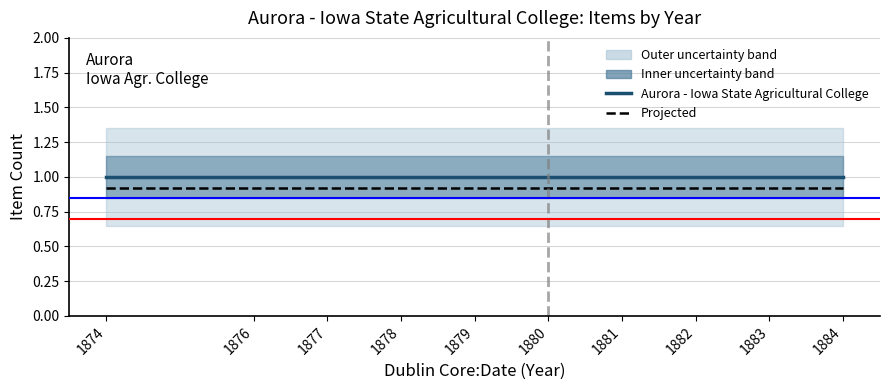

The Projected series shows 0.9 at 1882. True or false?

True